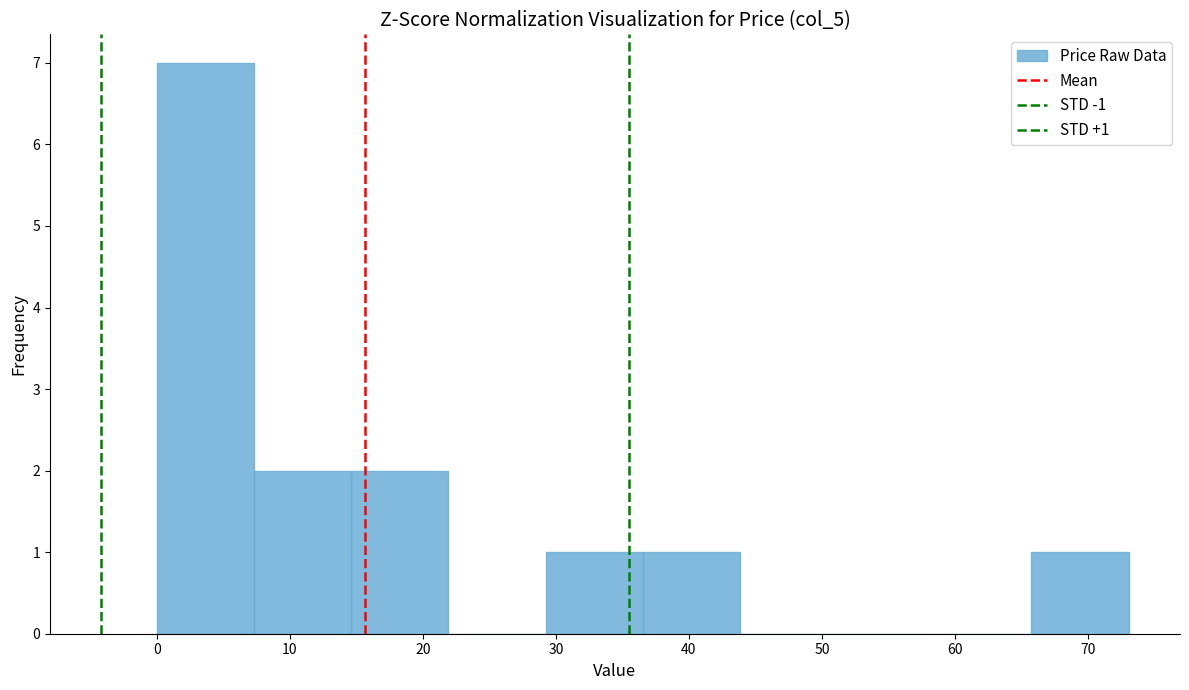

Over which range of the x-axis is the bar tallest?

0 to 7